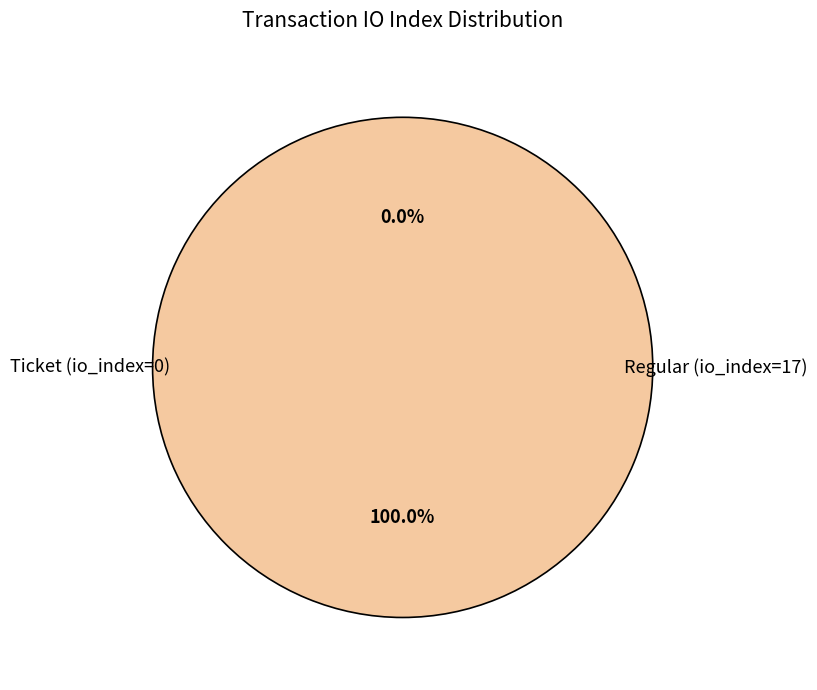

Do Ticket (io_index=0) and Regular (io_index=17) together represent more than half of the pie?

Yes